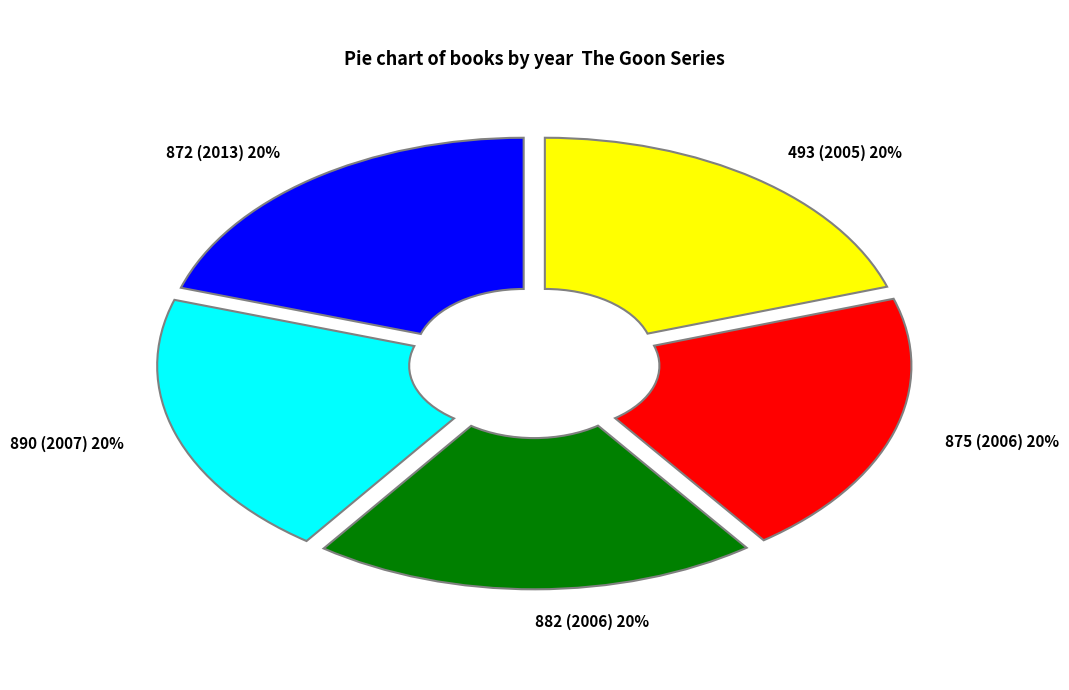

What is the ratio of the value at 493 (2005) 20% to the value at 882 (2006) 20%?

1.0